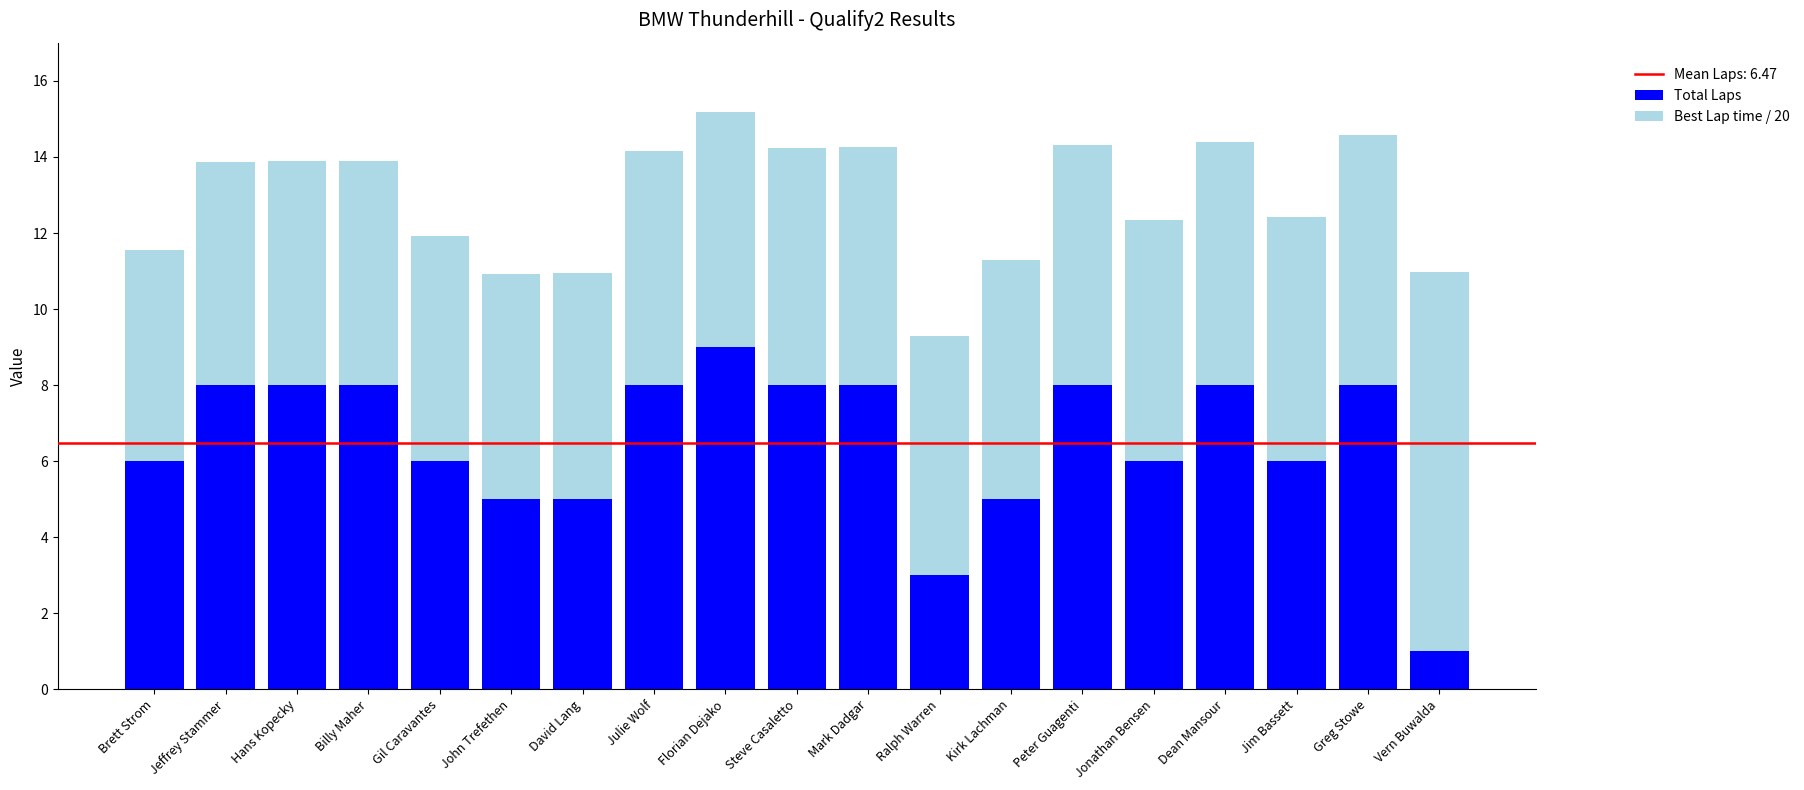

What is the difference between the maximum and second lowest values in the Total Laps series?

6.0